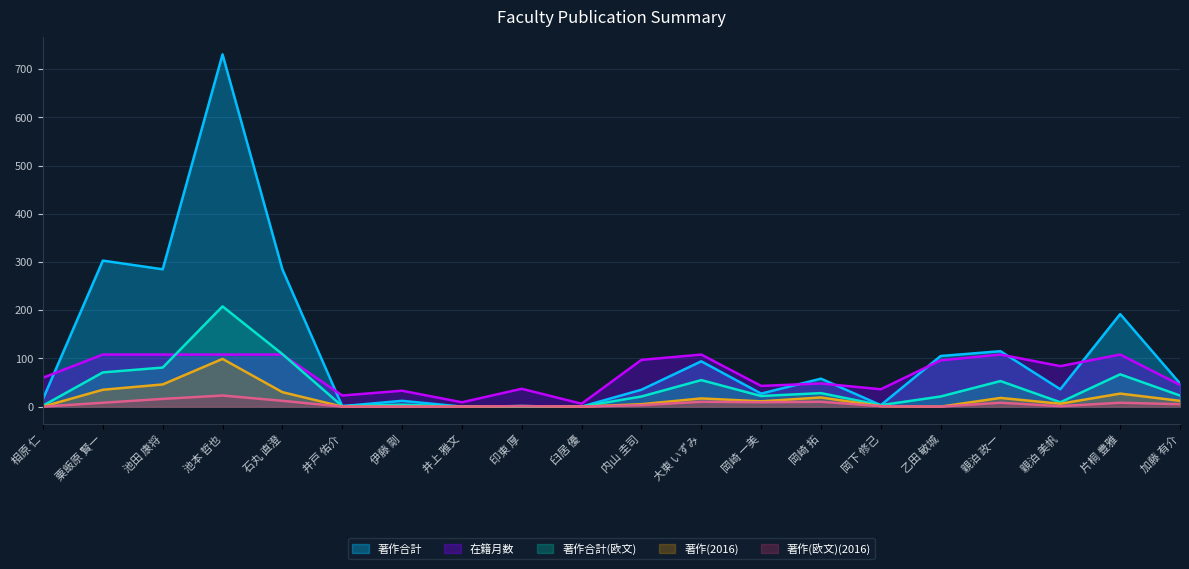

Where is 著作合計 nearest to the value 365?

粟飯原 賢一